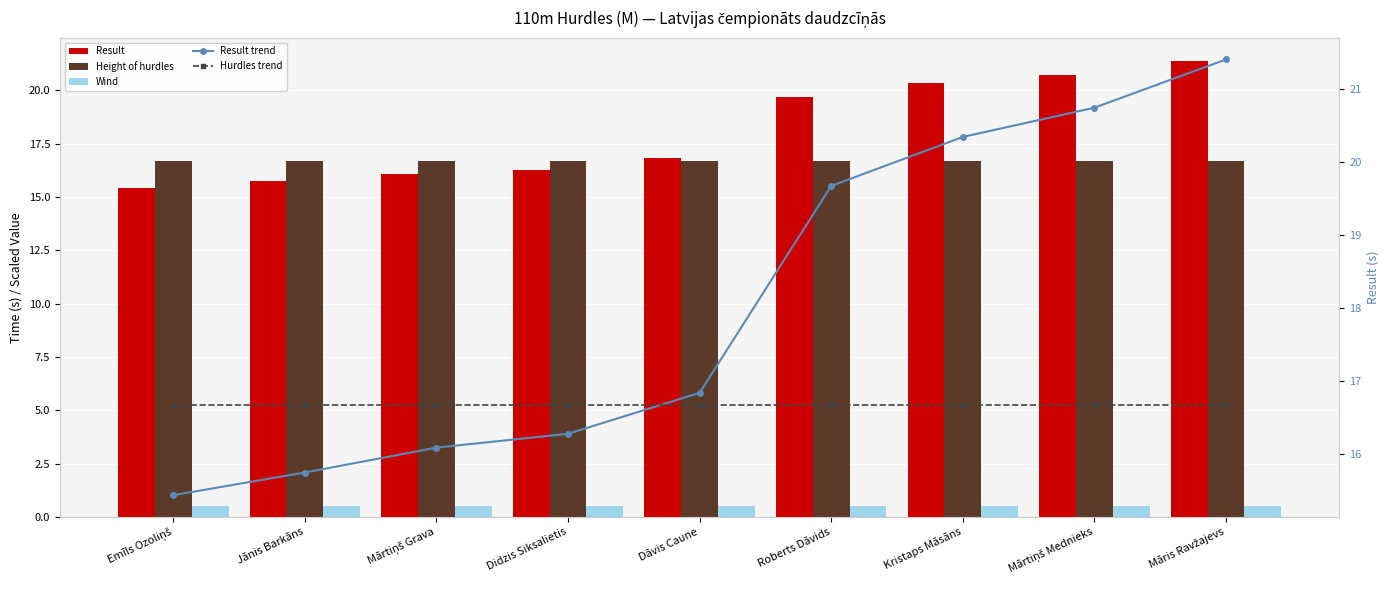

Reading right to left, list all the values displayed in this chart.

Result: Māris Ravžajevs=21.4	Mārtiņš Mednieks=20.7	Kristaps Māsāns=20.3	Roberts Dāvids=19.7	Dāvis Caune=16.8	Didzis Siksalietis=16.3	Mārtiņš Grava=16.1	Jānis Barkāns=15.8	Emīls Ozoliņš=15.4
Height of hurdles: Māris Ravžajevs=16.7	Mārtiņš Mednieks=16.7	Kristaps Māsāns=16.7	Roberts Dāvids=16.7	Dāvis Caune=16.7	Didzis Siksalietis=16.7	Mārtiņš Grava=16.7	Jānis Barkāns=16.7	Emīls Ozoliņš=16.7
Wind: Māris Ravžajevs=0.5	Mārtiņš Mednieks=0.5	Kristaps Māsāns=0.5	Roberts Dāvids=0.5	Dāvis Caune=0.5	Didzis Siksalietis=0.5	Mārtiņš Grava=0.5	Jānis Barkāns=0.5	Emīls Ozoliņš=0.5
Result trend: Māris Ravžajevs=21.4	Mārtiņš Mednieks=20.7	Kristaps Māsāns=20.3	Roberts Dāvids=19.7	Dāvis Caune=16.8	Didzis Siksalietis=16.3	Mārtiņš Grava=16.1	Jānis Barkāns=15.8	Emīls Ozoliņš=15.4
Hurdles trend: Māris Ravžajevs=16.7	Mārtiņš Mednieks=16.7	Kristaps Māsāns=16.7	Roberts Dāvids=16.7	Dāvis Caune=16.7	Didzis Siksalietis=16.7	Mārtiņš Grava=16.7	Jānis Barkāns=16.7	Emīls Ozoliņš=16.7